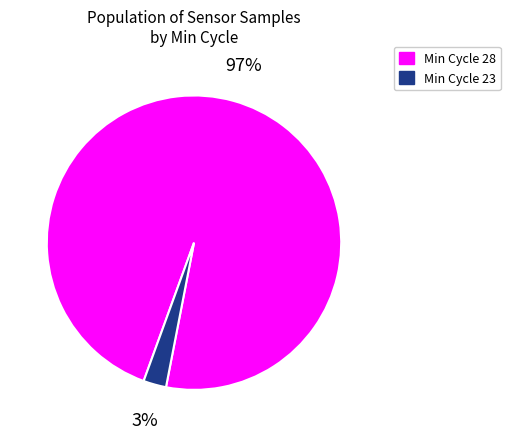

Does any single category account for the majority?

Yes